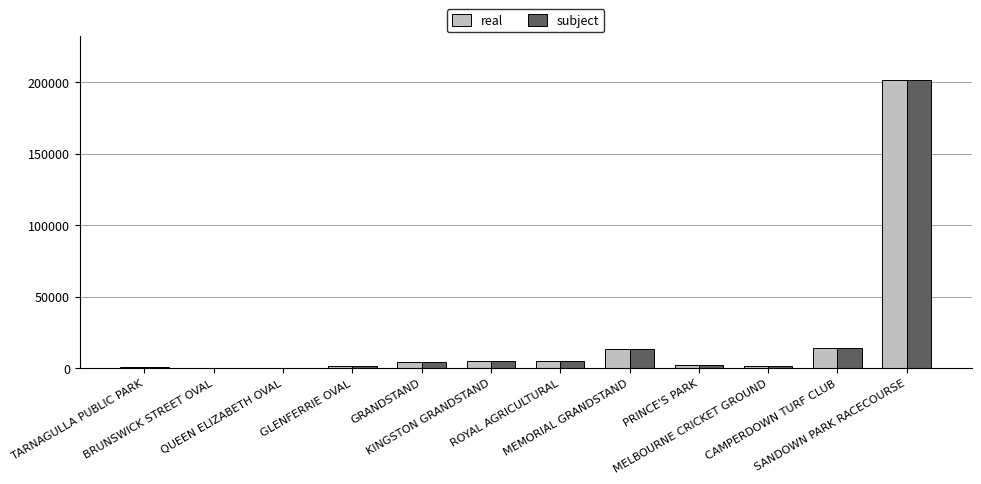

Is the value of subject at QUEEN ELIZABETH OVAL greater than the value of real at MEMORIAL GRANDSTAND?

No